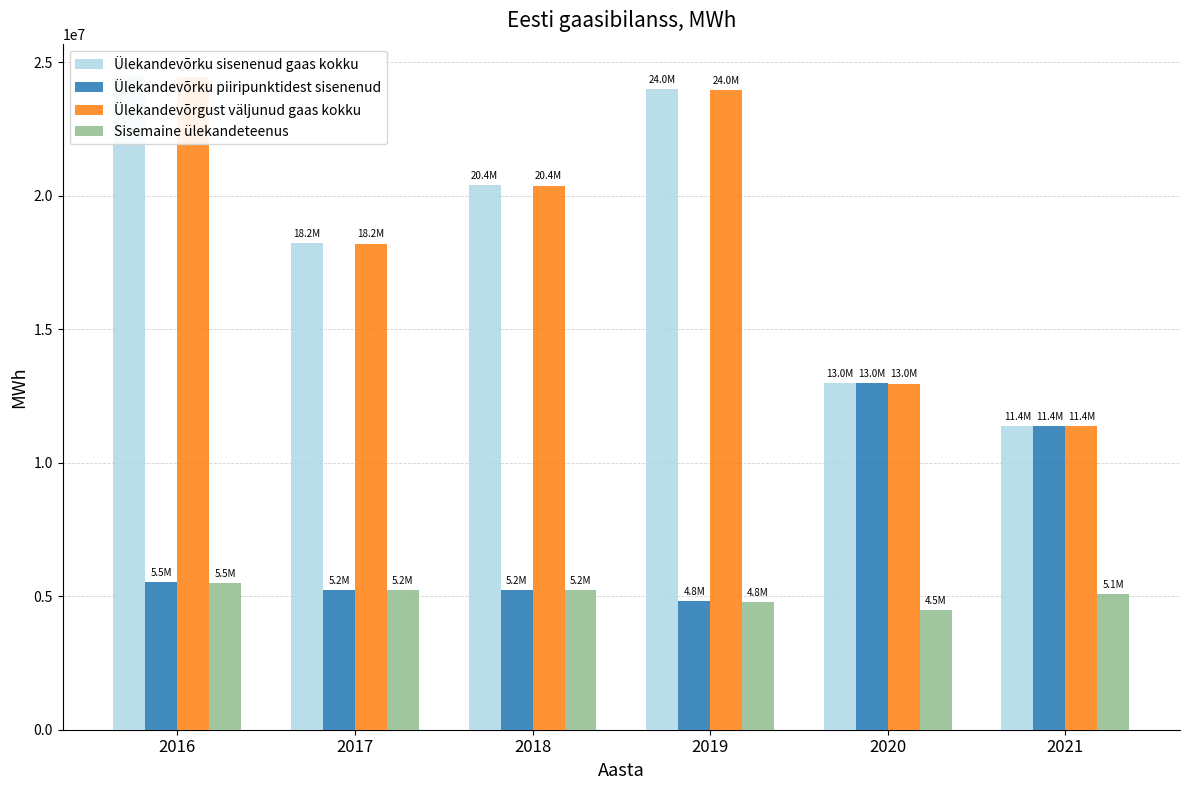

How many bars are there in each group?

4